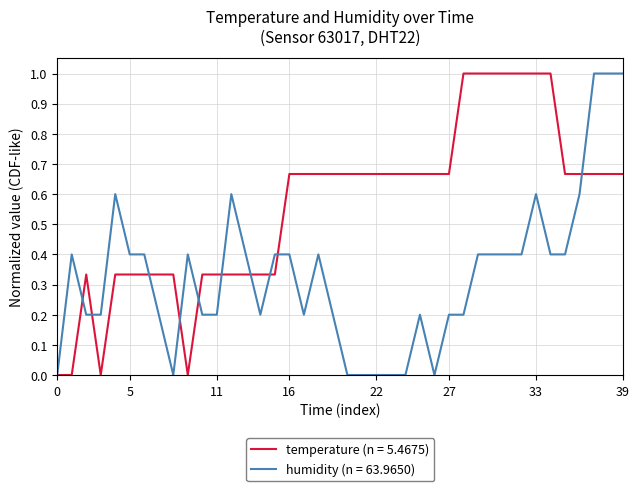

Rank the series by their average value, from highest to lowest.

temperature (n = 5.4675), humidity (n = 63.9650)